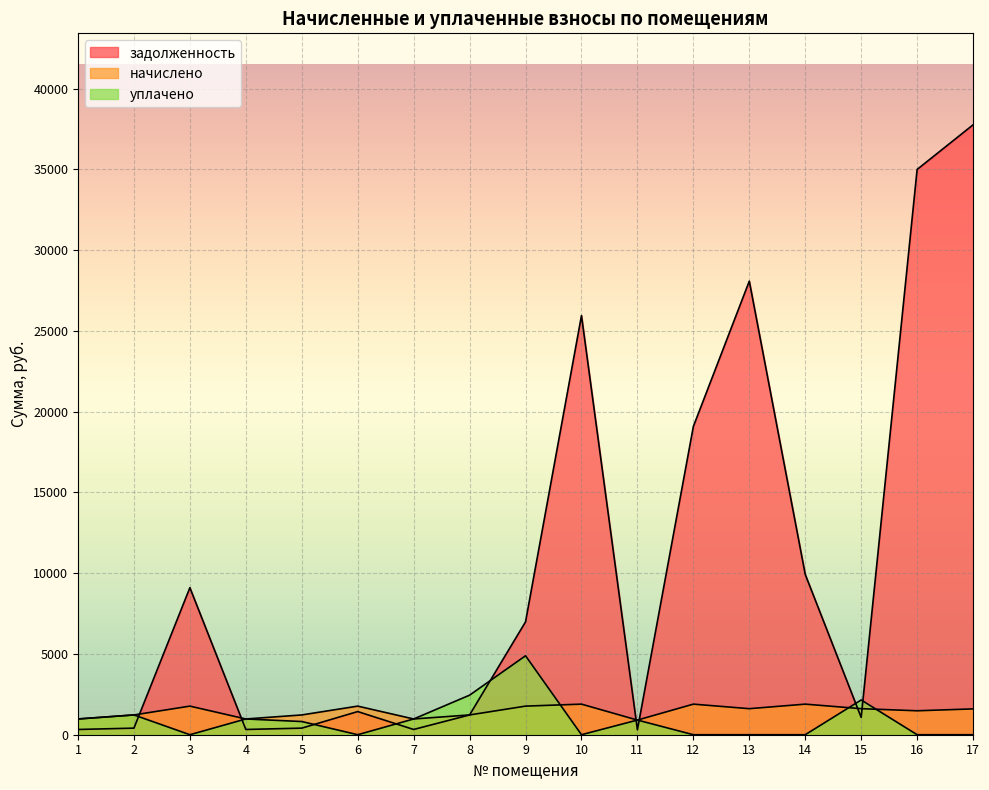

Which has a higher value, 8 or 6?

6